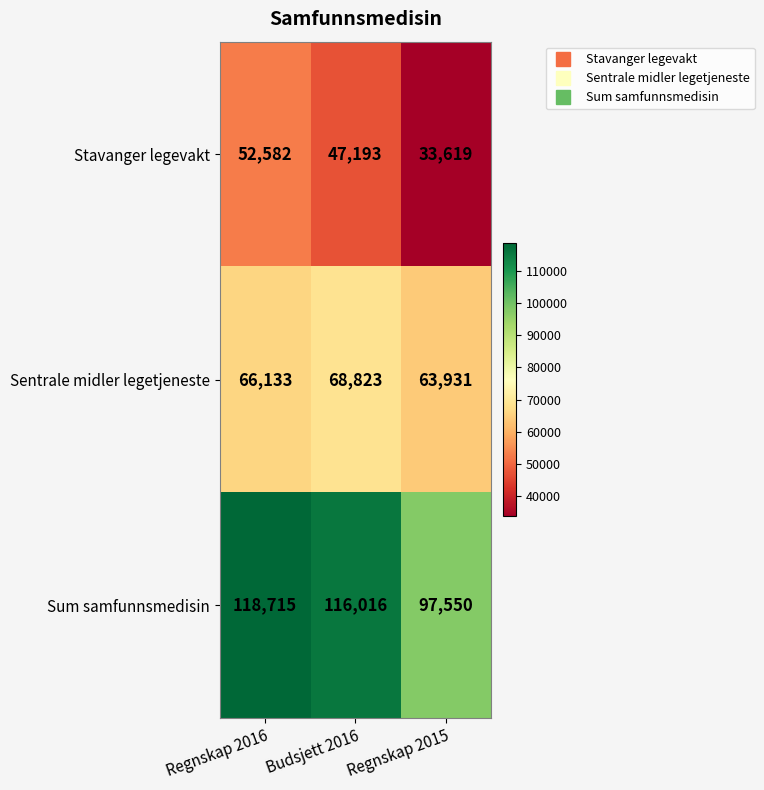

What is the maximum value shown in the chart?

118715